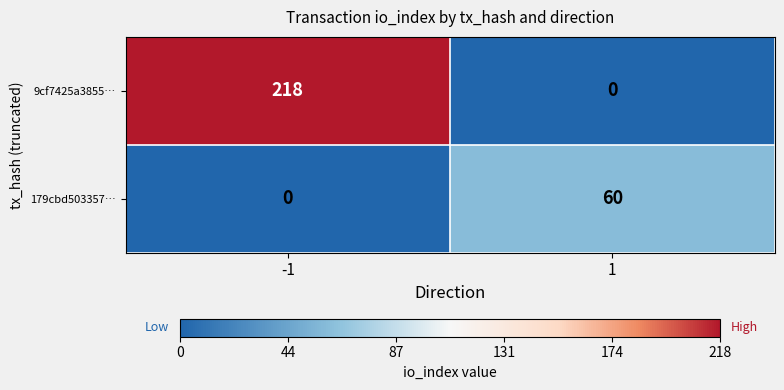

What is the spread (max minus min) of values at -1?

218